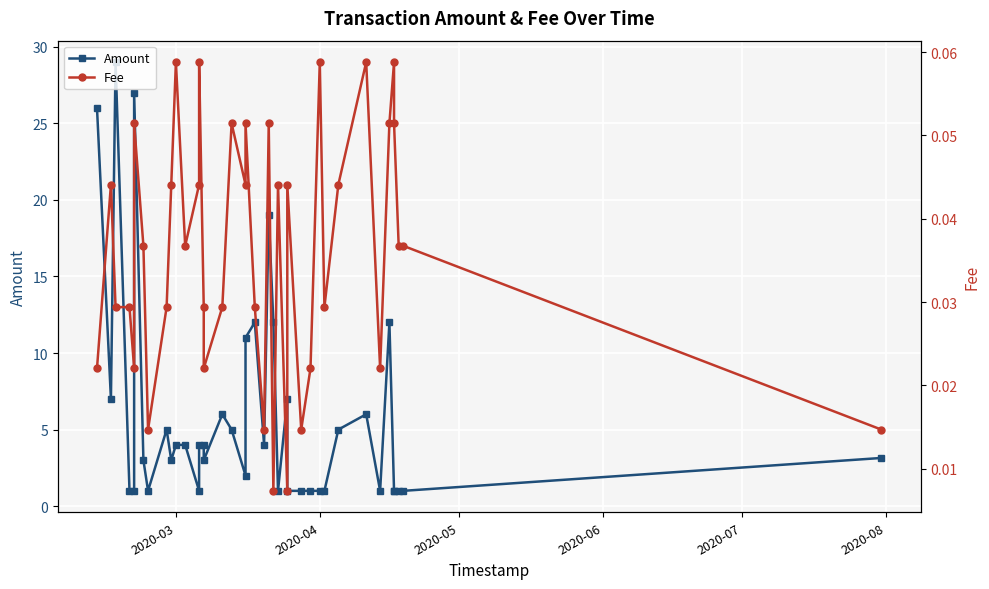

True or false: Amount has more than 0 points higher than both neighbors.

True